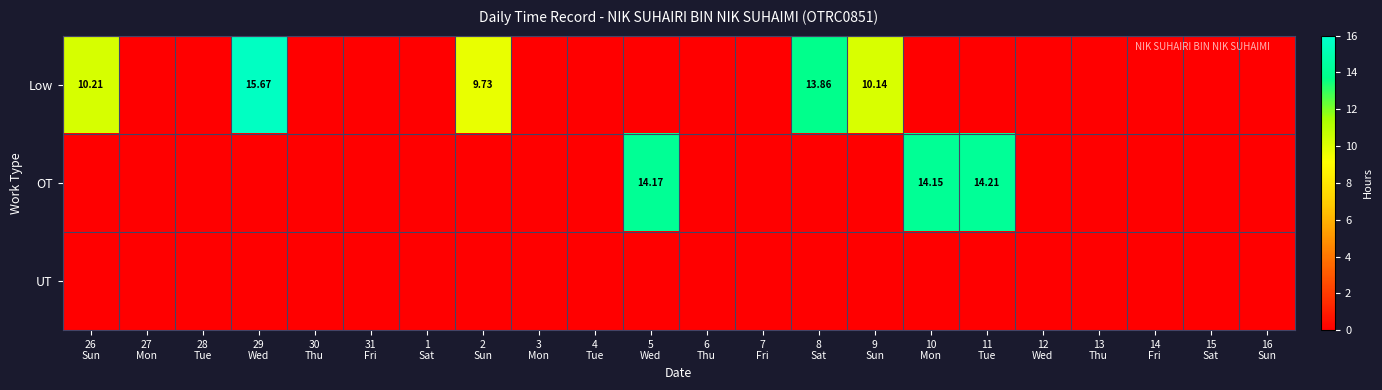

List the labels in order of OT value, smallest first.

26 Sun, 27 Mon, 28 Tue, 29 Wed, 30 Thu, 31 Fri, 1 Sat, 2 Sun, 3 Mon, 4 Tue, 6 Thu, 7 Fri, 8 Sat, 9 Sun, 12 Wed, 13 Thu, 14 Fri, 15 Sat, 16 Sun, 10 Mon, 5 Wed, 11 Tue